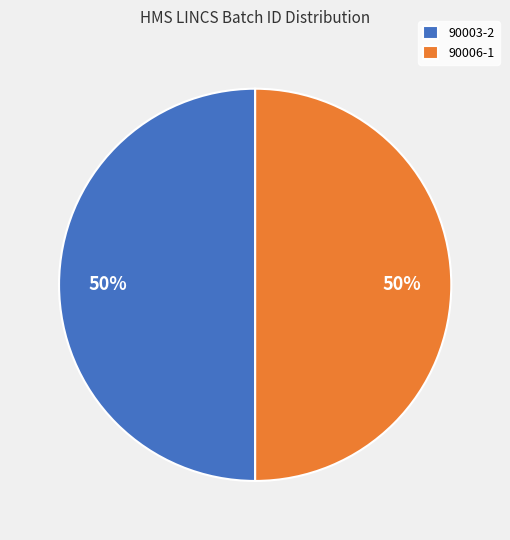

Do 90003-2 and 90006-1 together represent more than half of the pie?

Yes